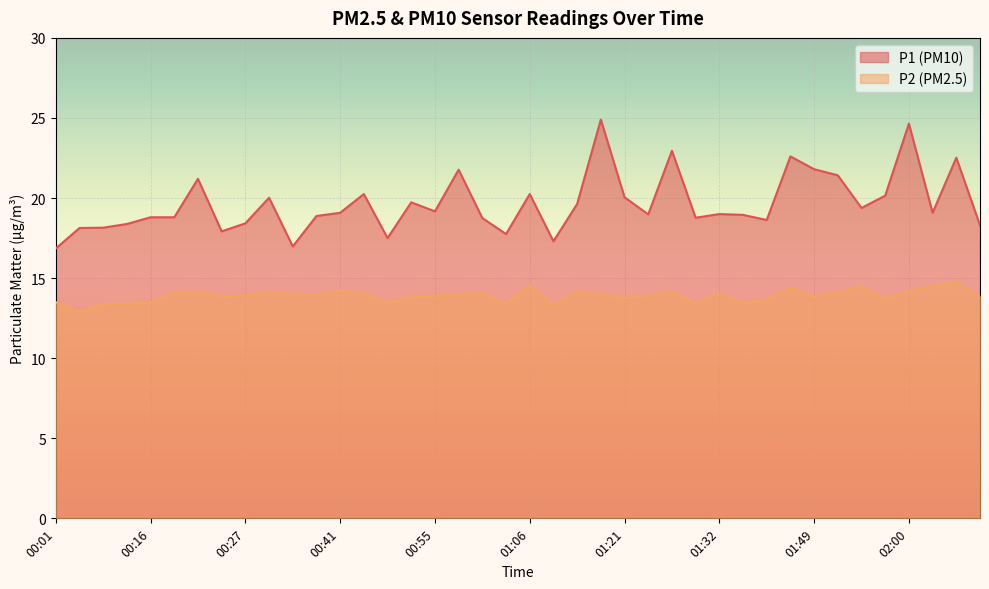

True or false: P1 and P2 intersect in this chart.

False